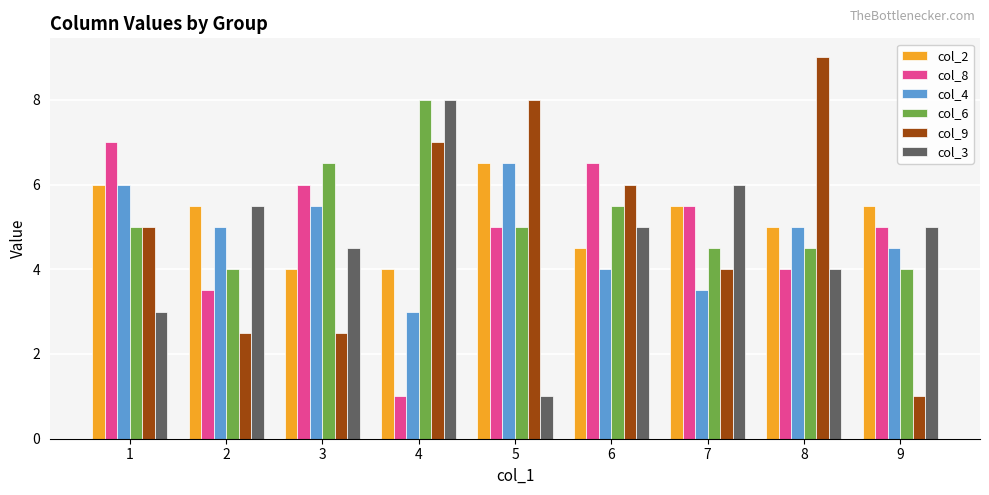

What is the minimum value shown in the chart?

1.0